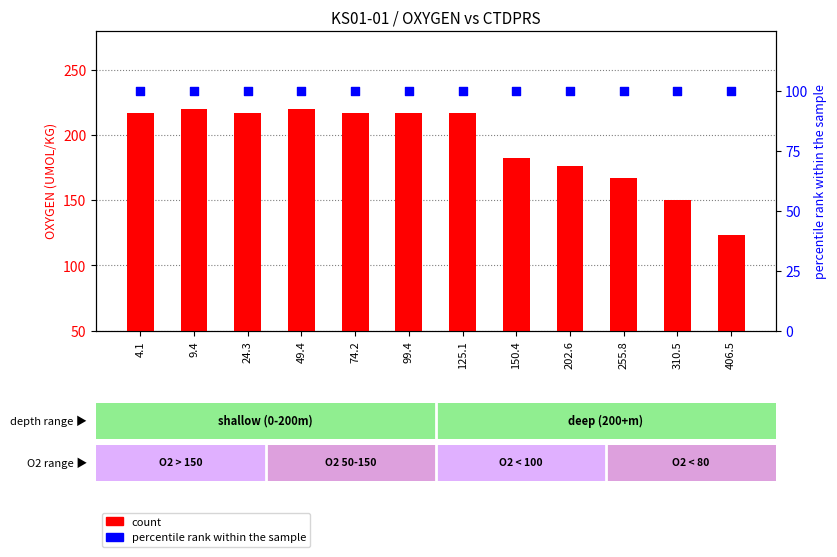

Which series contains the lowest Y value?

percentile rank within the sample